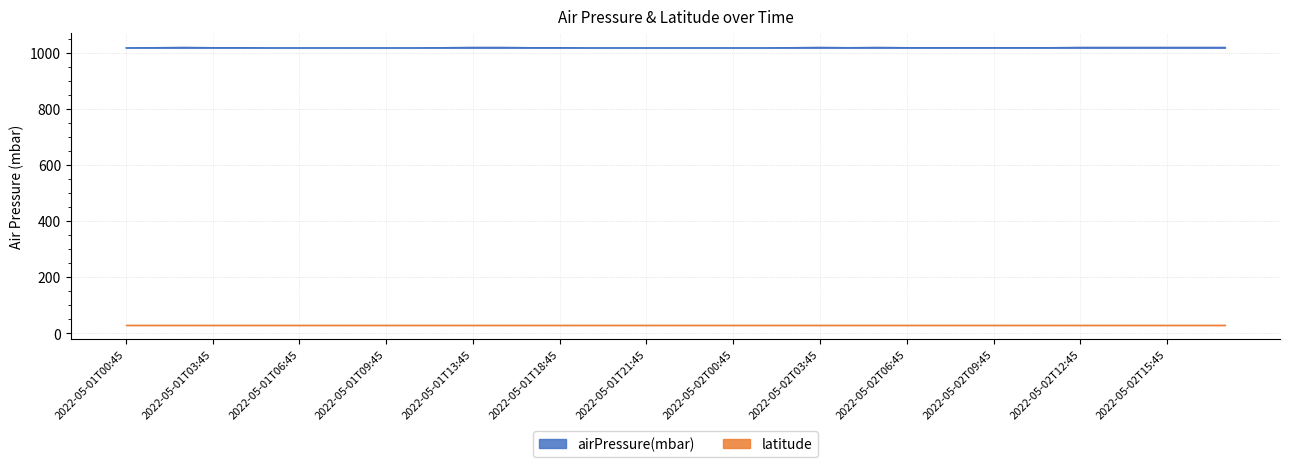

What is the label of the 33rd point from the right?

2022-05-01T06:45